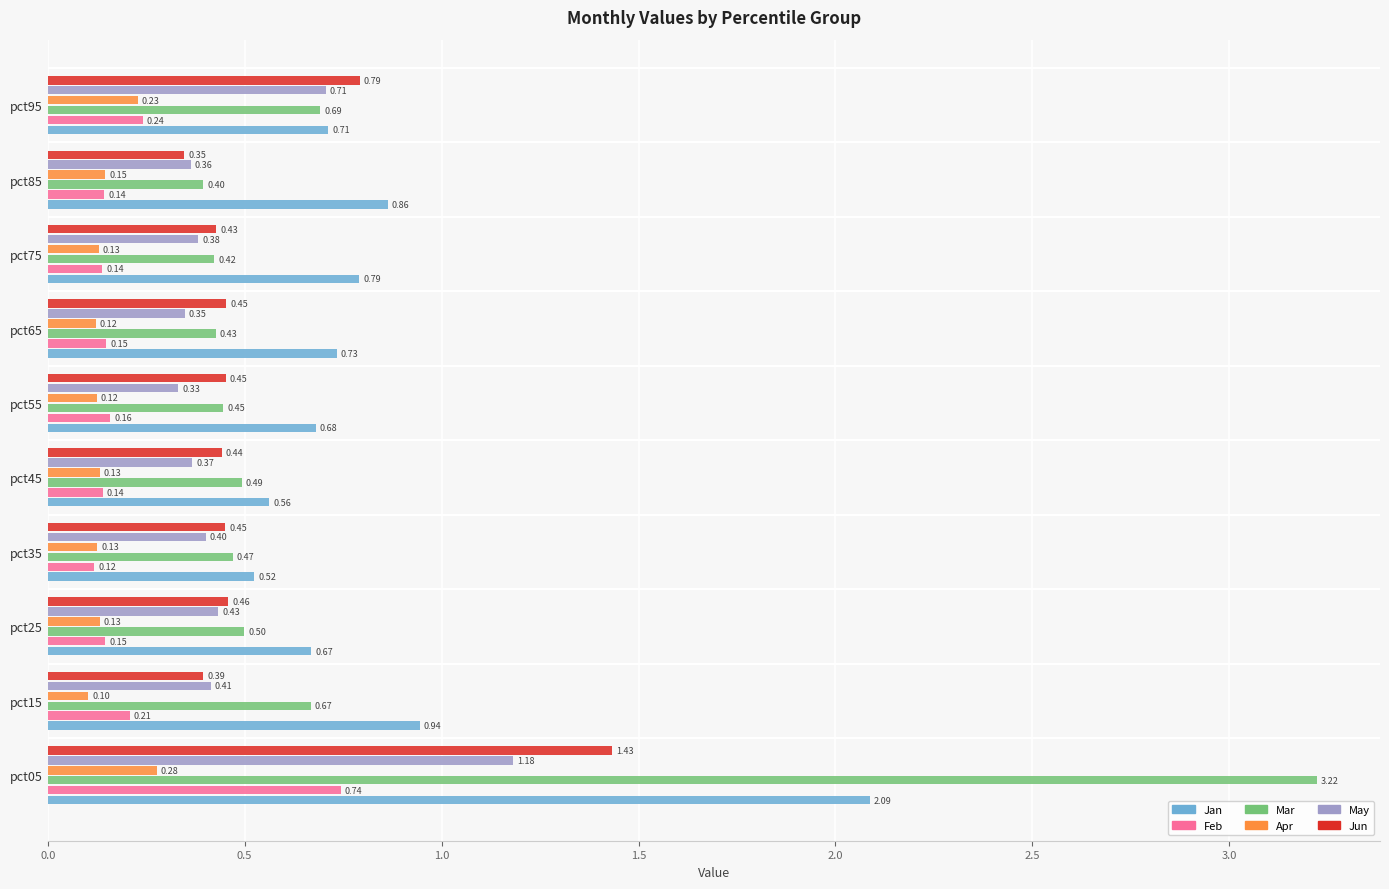

Which series has the largest range (max minus min)?

Mar